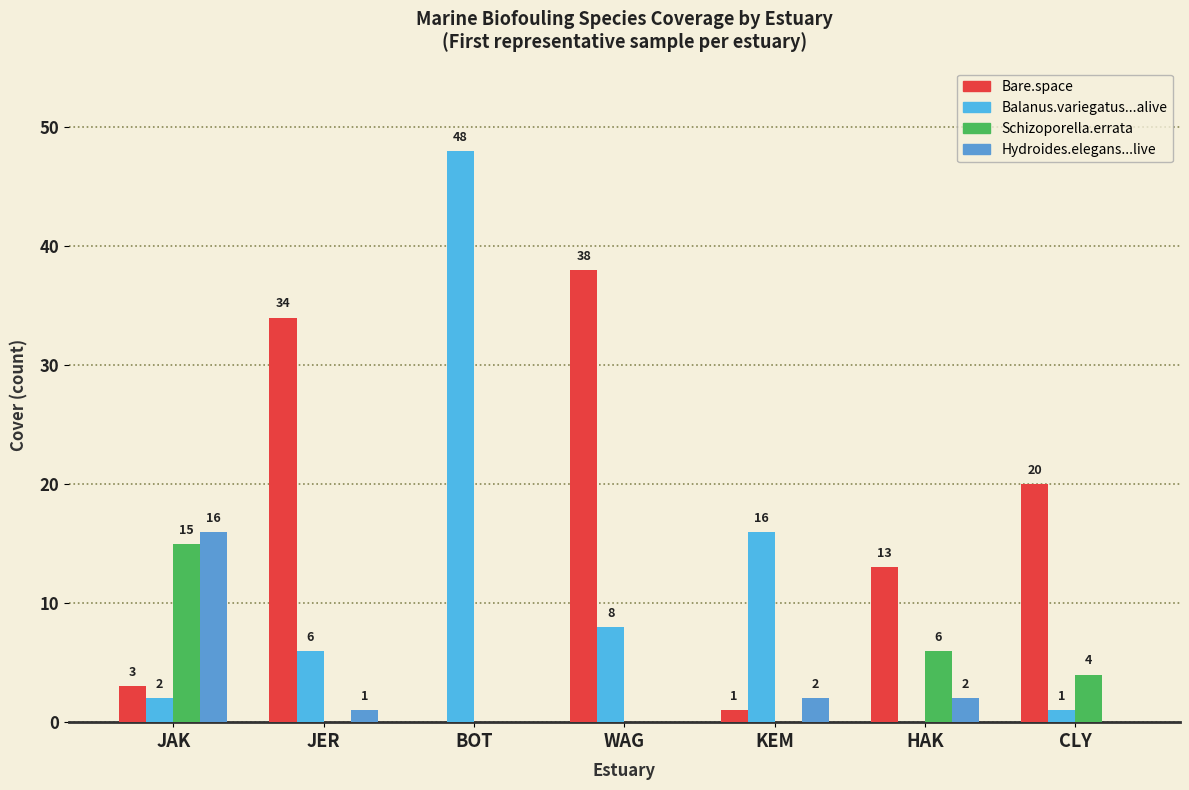

At how many categories does at least one series exceed 18?

4